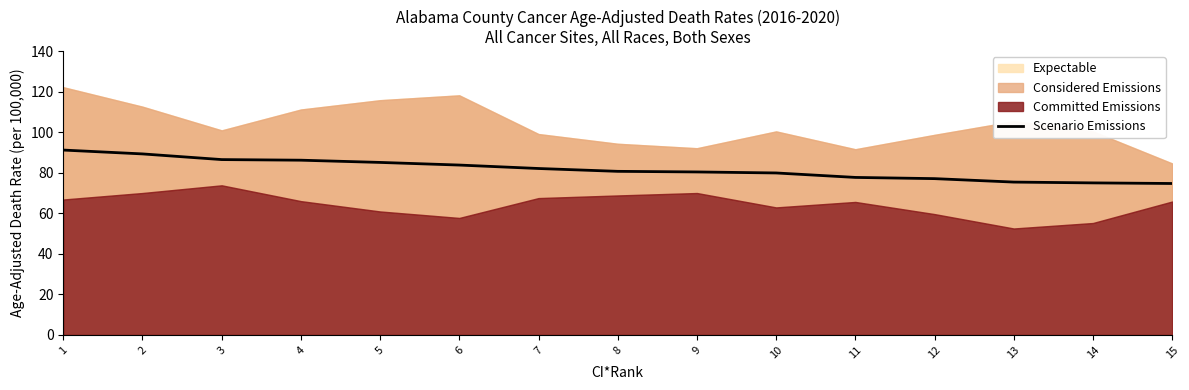

Reading right to left, list all the values displayed in this chart.

74.7	75.0	75.4	77.1	77.7	79.9	80.4	80.7	82.1	83.8	85.1	86.2	86.5	89.3	91.2